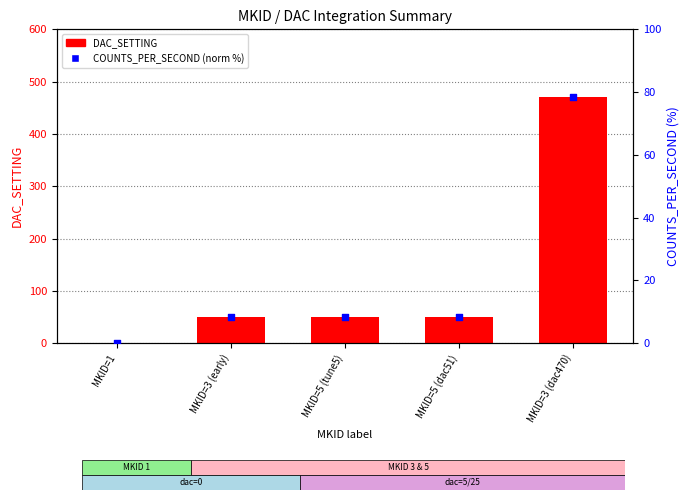

Which series contains the lowest Y value?

DAC_SETTING